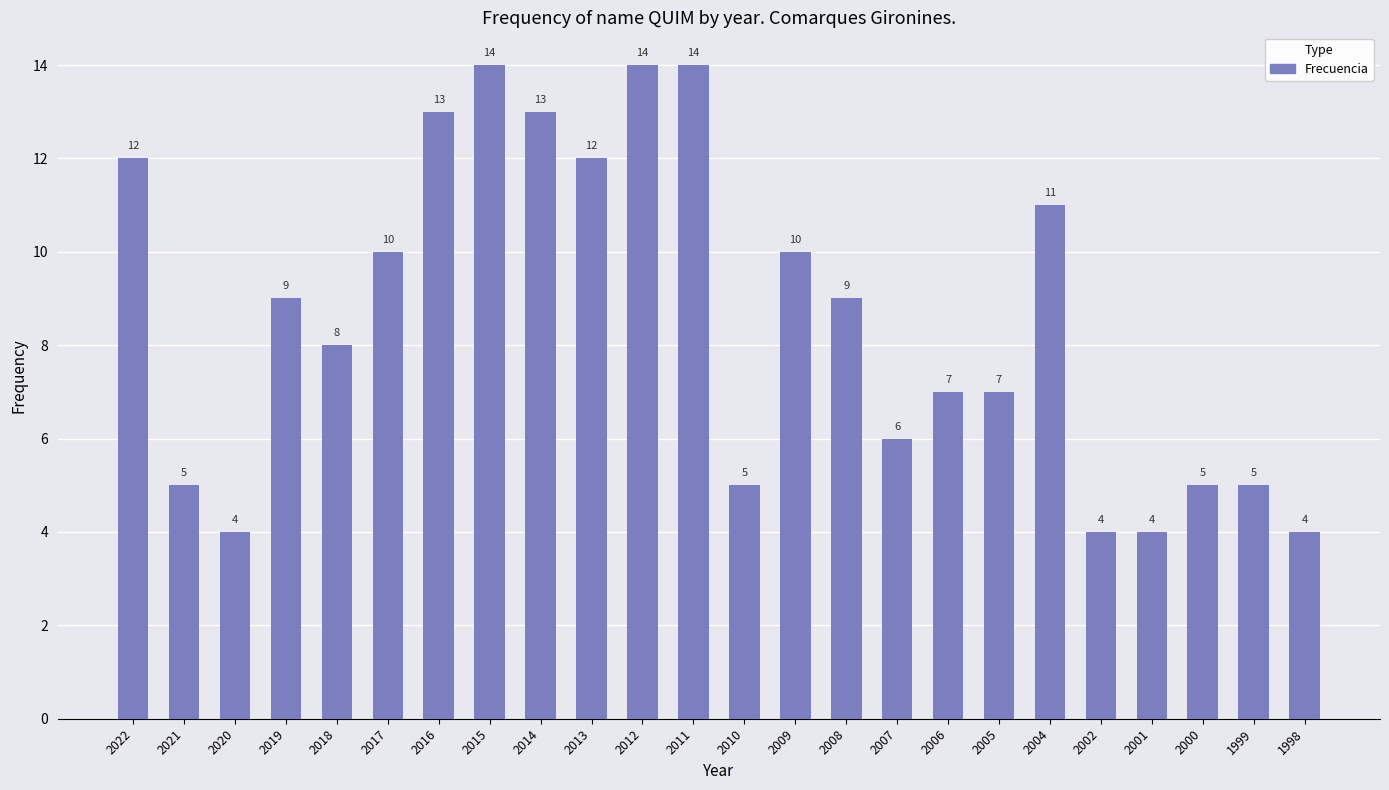

How many values are between 5 and 12?

15